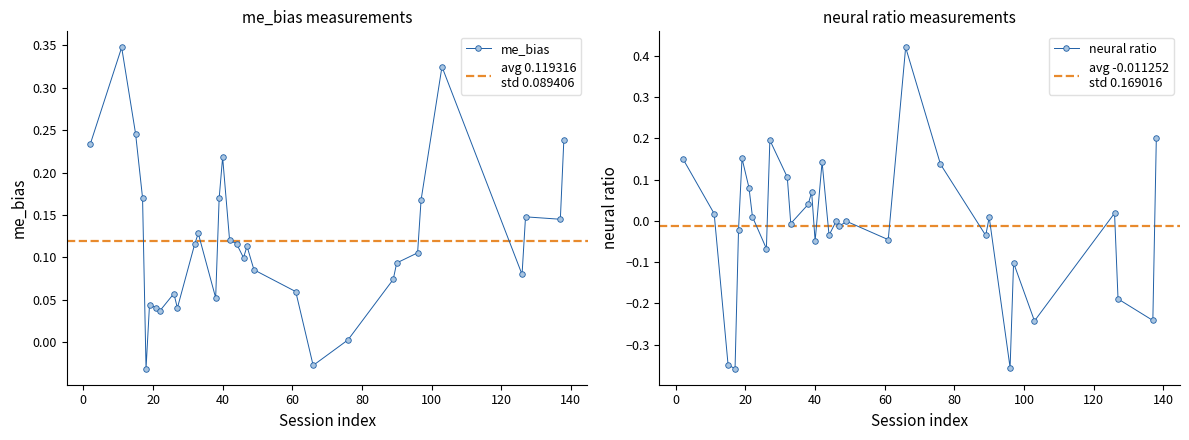

At how many categories does at least one series exceed 0?

31